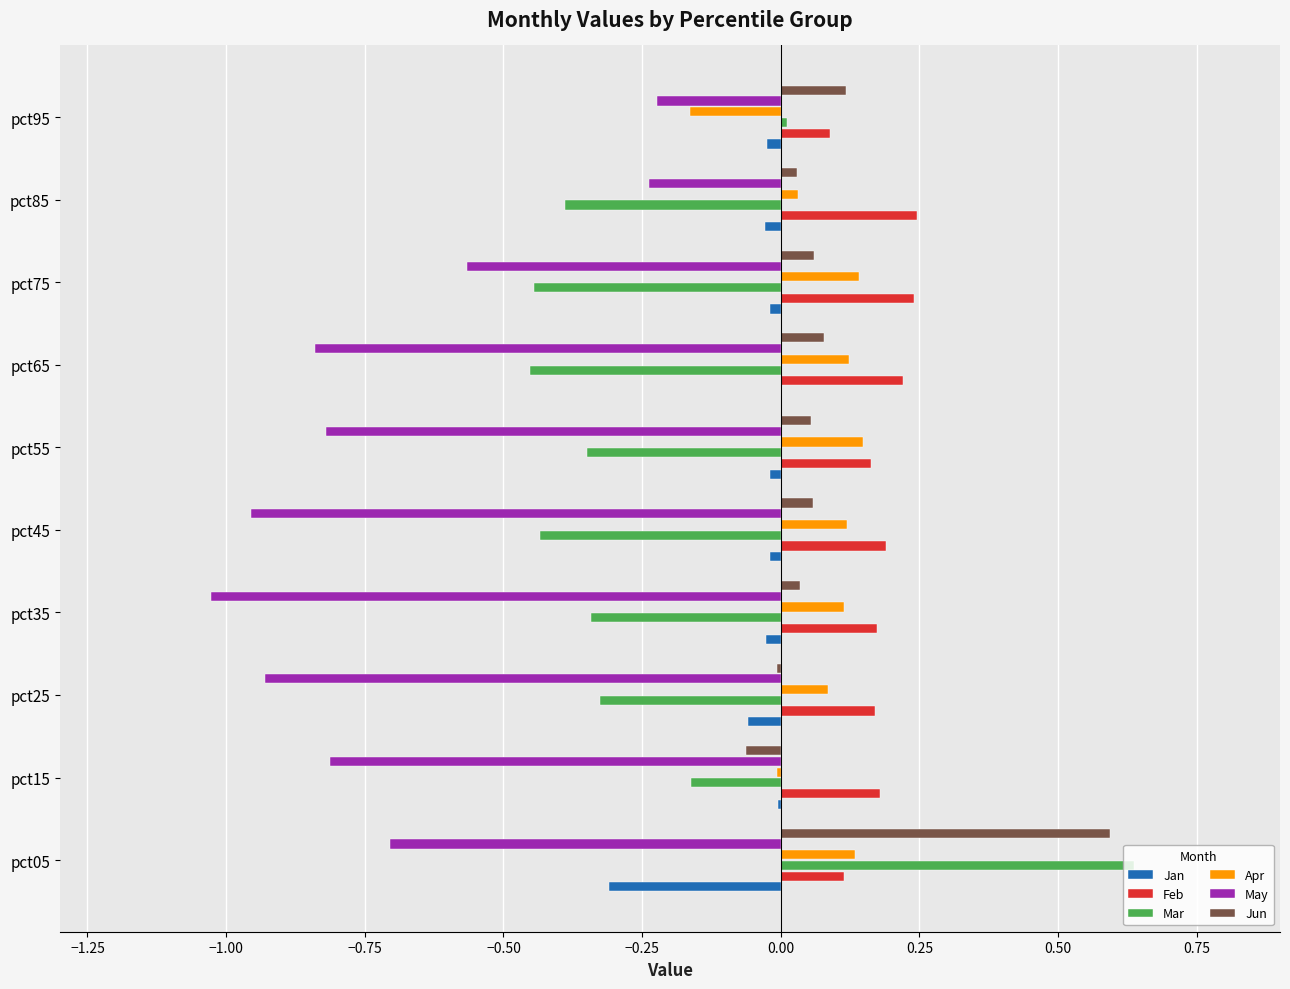

Is it true that Jun equals 0.3 at pct05?

False